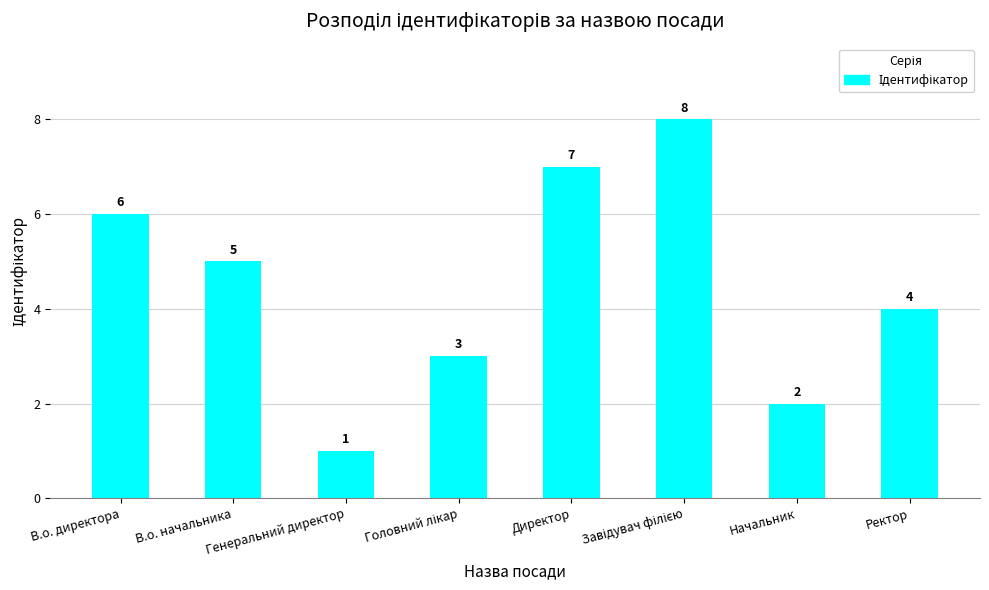

Which has a higher value, Начальник or Генеральний директор?

Начальник